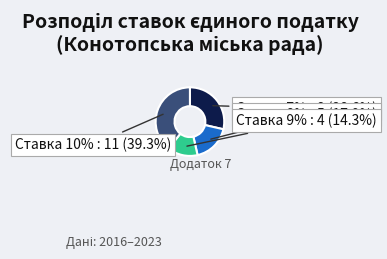

Is it true that Ставка 7% is 12% of the pie?

False